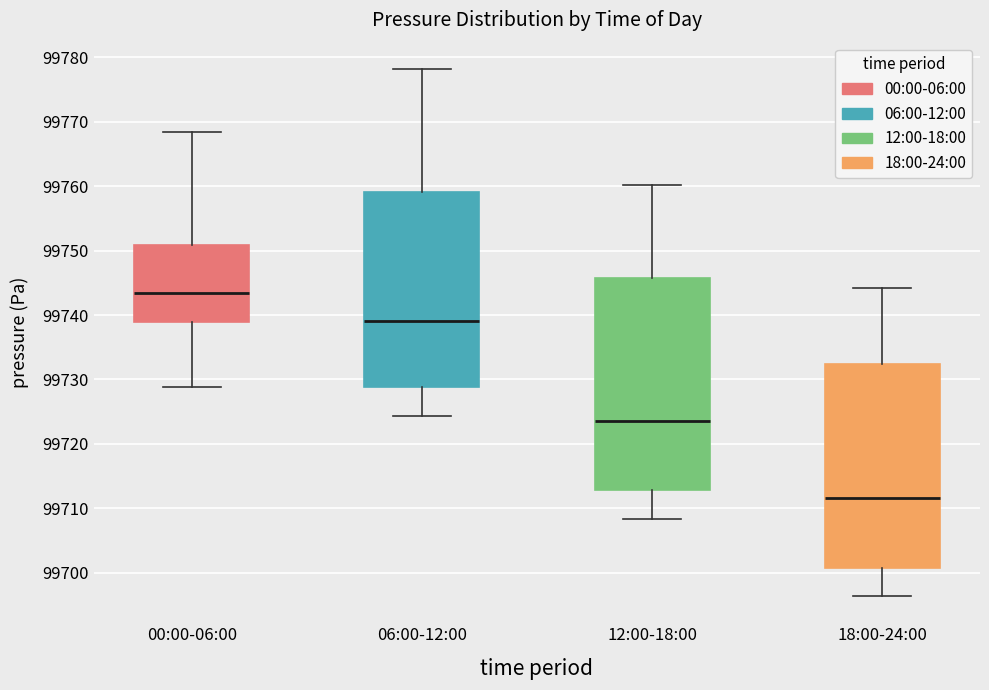

Which box has the lowest median line?

18:00-24:00